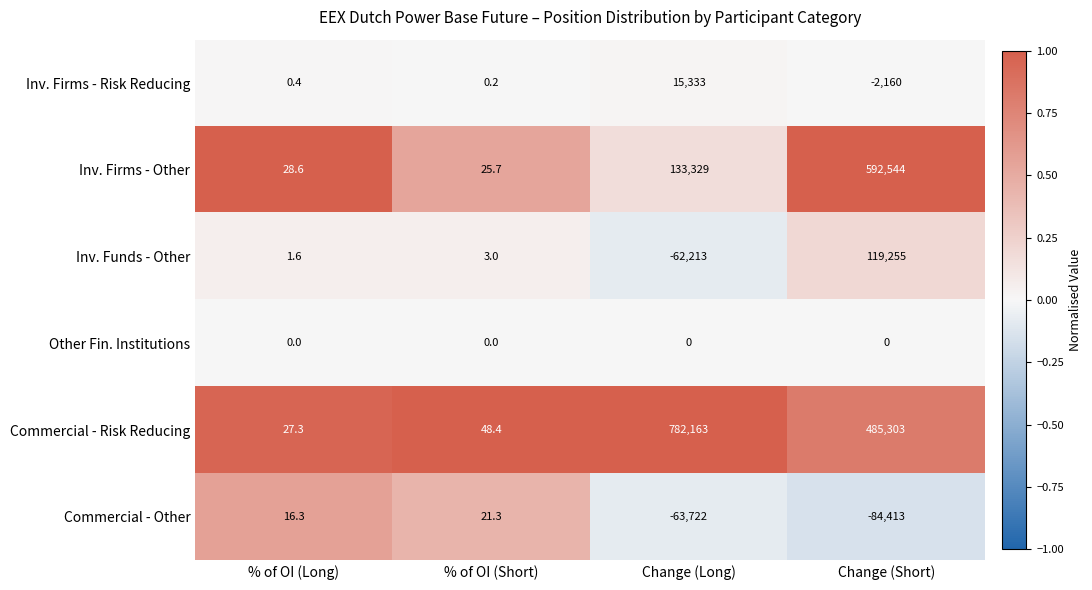

Reading right to left, list all the values displayed in this chart.

Inv. Firms - Risk Reducing: -2160.0	15333.0	0.2	0.4
Inv. Firms - Other: 592544.0	133329.0	25.7	28.6
Inv. Funds - Other: 119255.0	-62213.0	3.0	1.6
Other Fin. Institutions: 0.0	0.0	0.0	0.0
Commercial - Risk Reducing: 485303.0	782163.0	48.4	27.3
Commercial - Other: -84413.0	-63722.0	21.3	16.3